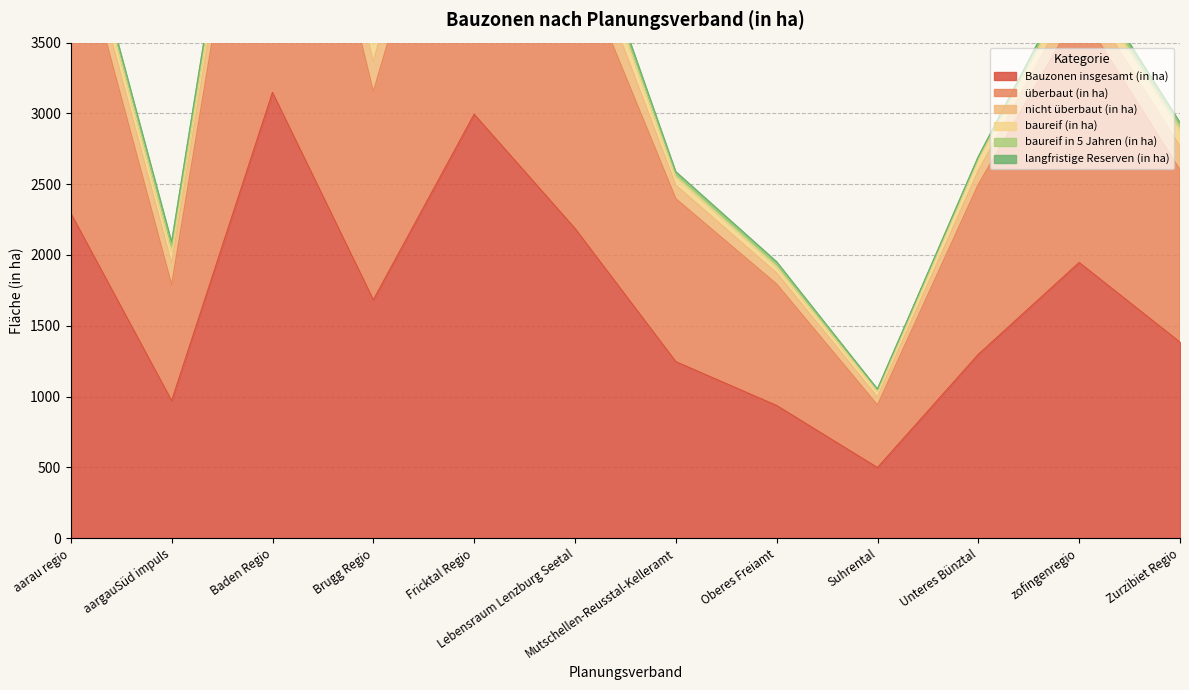

What is the value of the nicht überbaut (in ha) point at the 12th from the left?

167.3